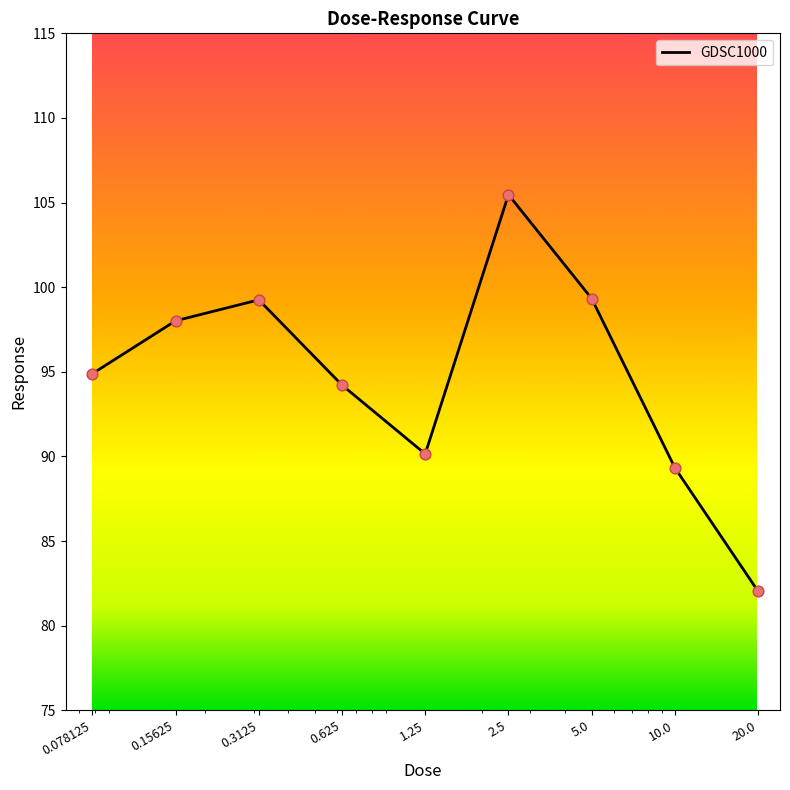

What is the maximum value shown in the chart?

105.5